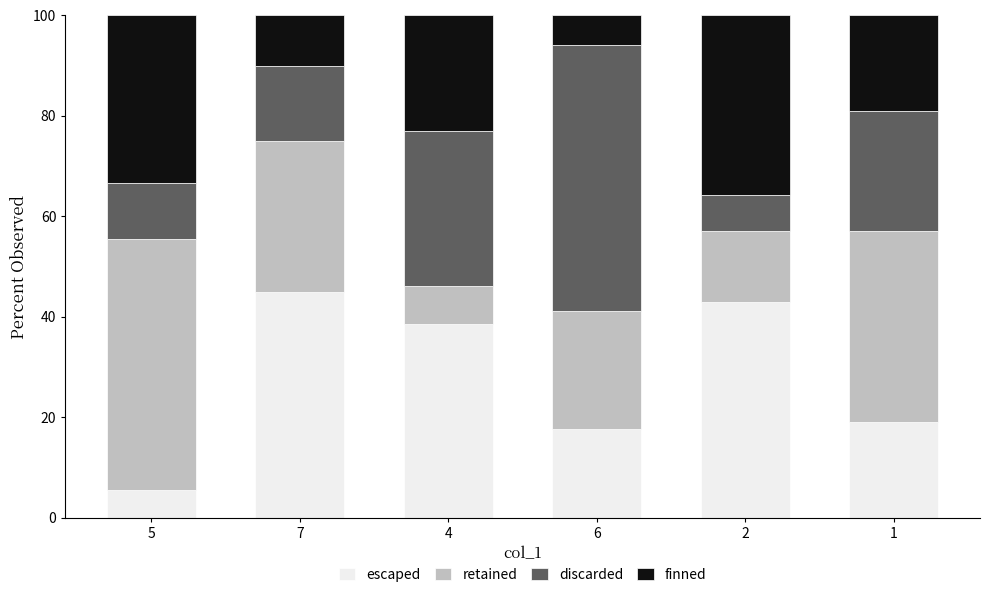

Reading left to right, what are the values for escaped?

5.6	45.0	38.5	17.6	42.9	19.0